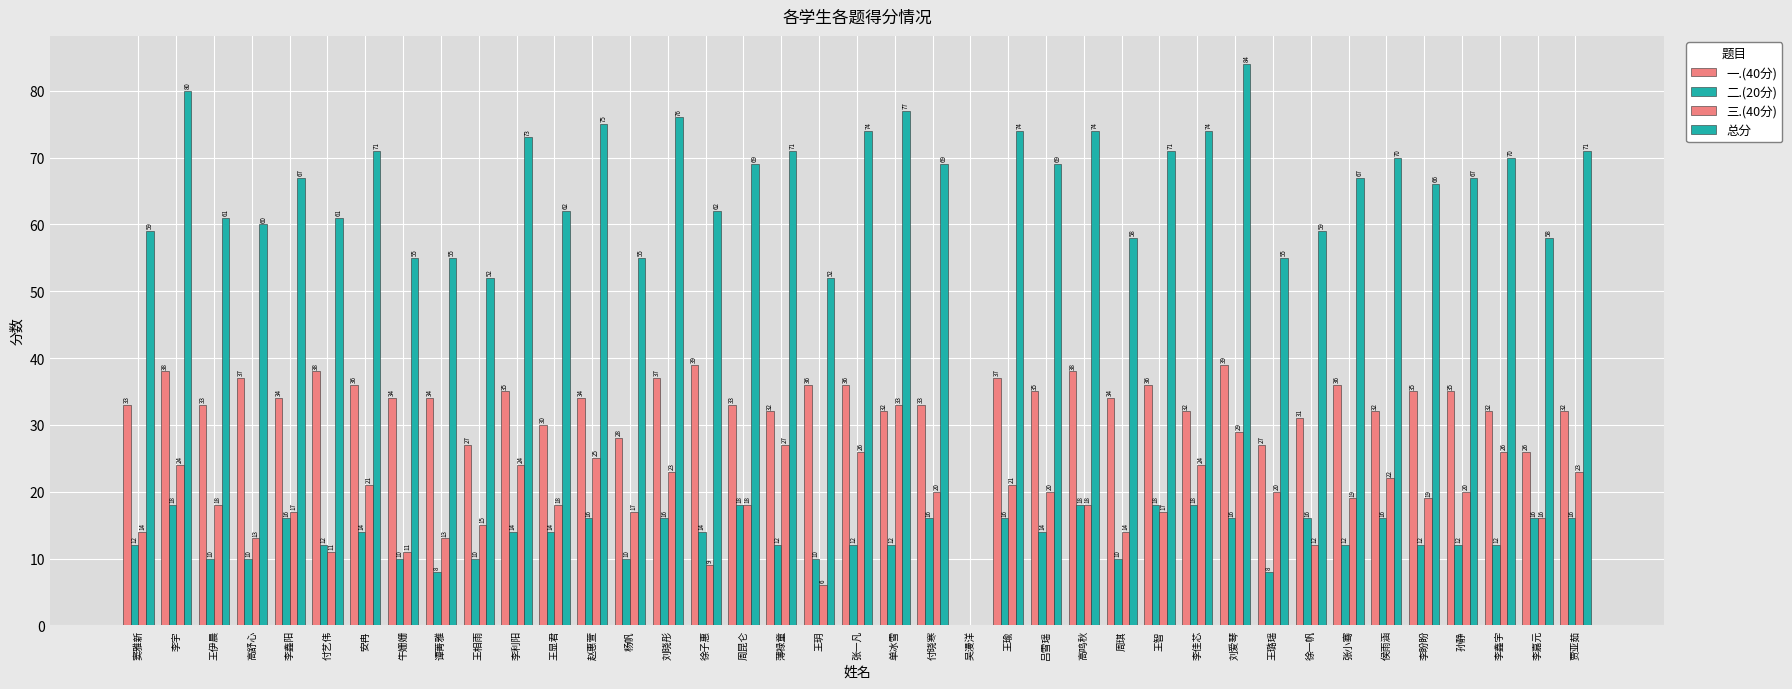

What is the value of the 一.(40分) bar at the 24th from the left?

37